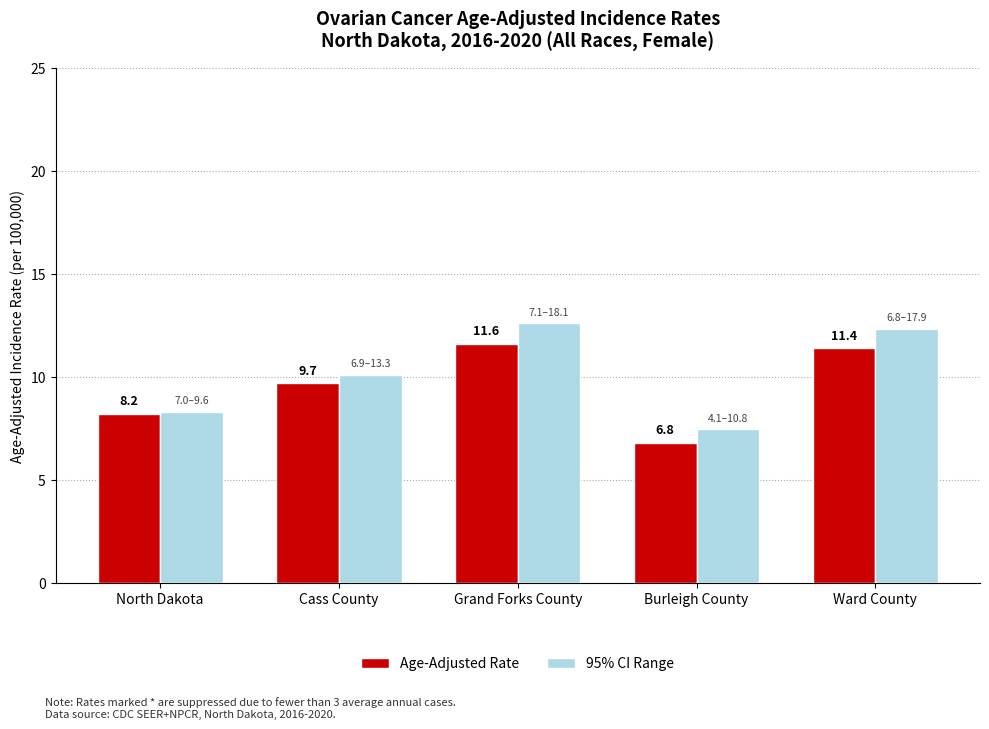

Which category has the lowest value in the Age-Adjusted Rate series?

Burleigh County